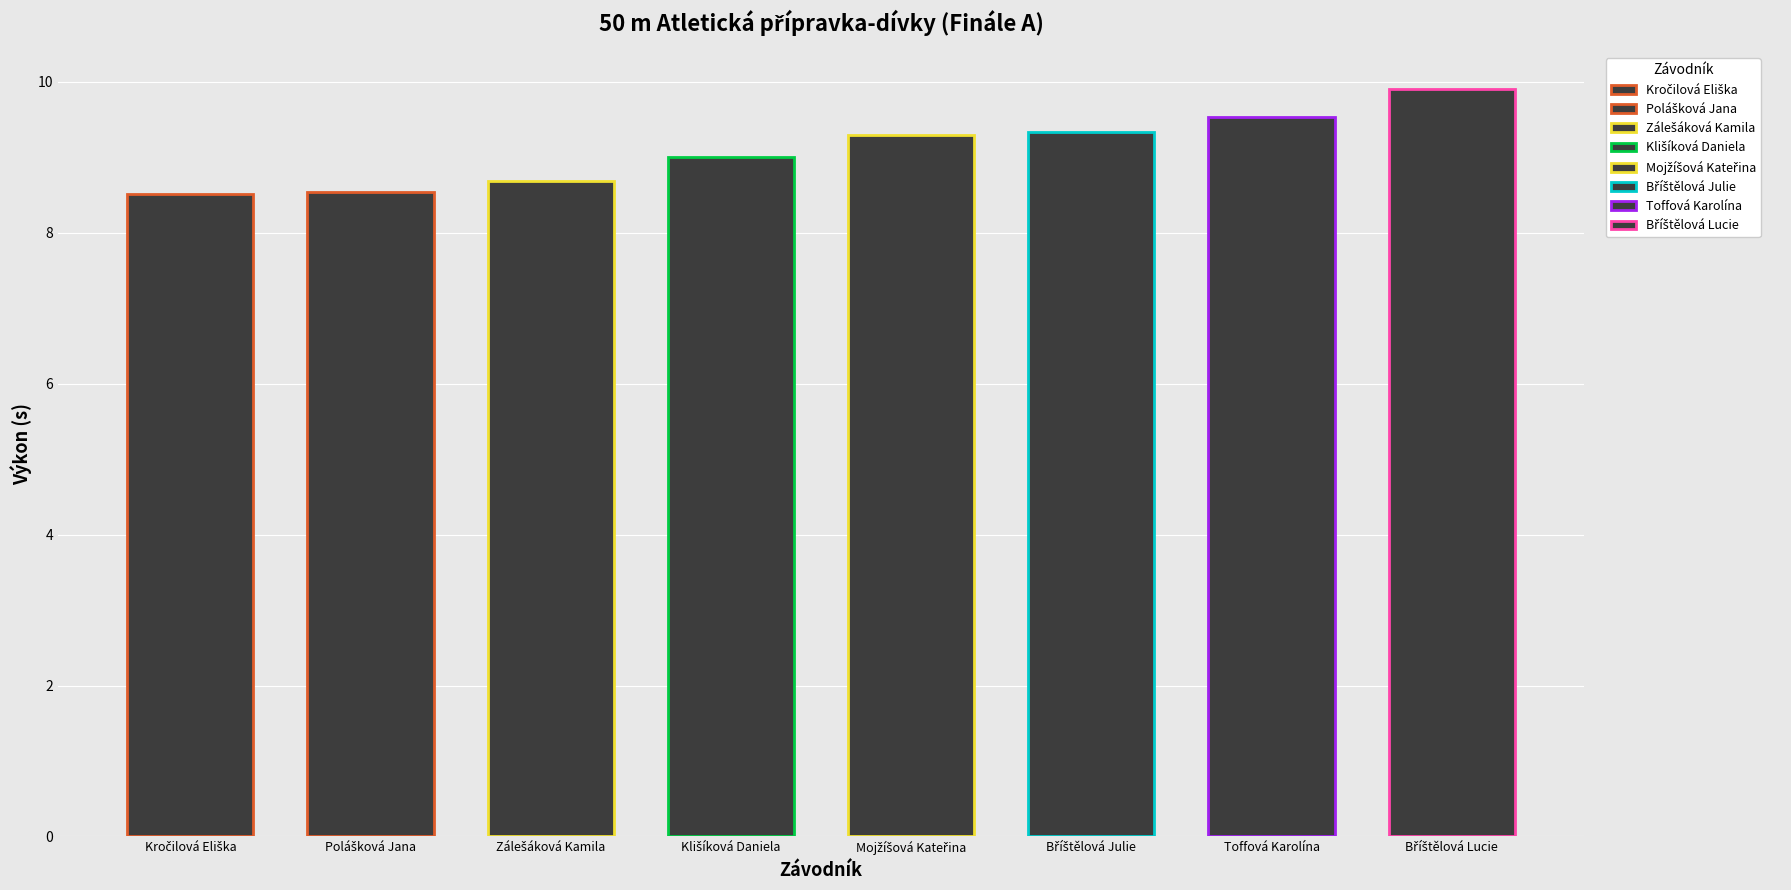

What is the greatest value displayed?

9.9